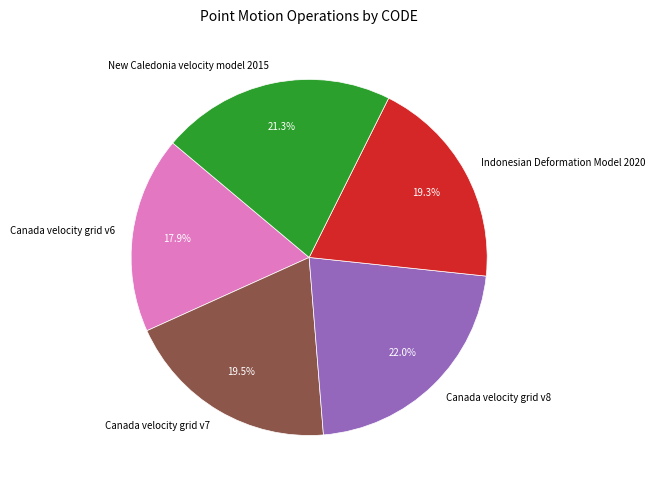

How many segments does this pie chart have?

5